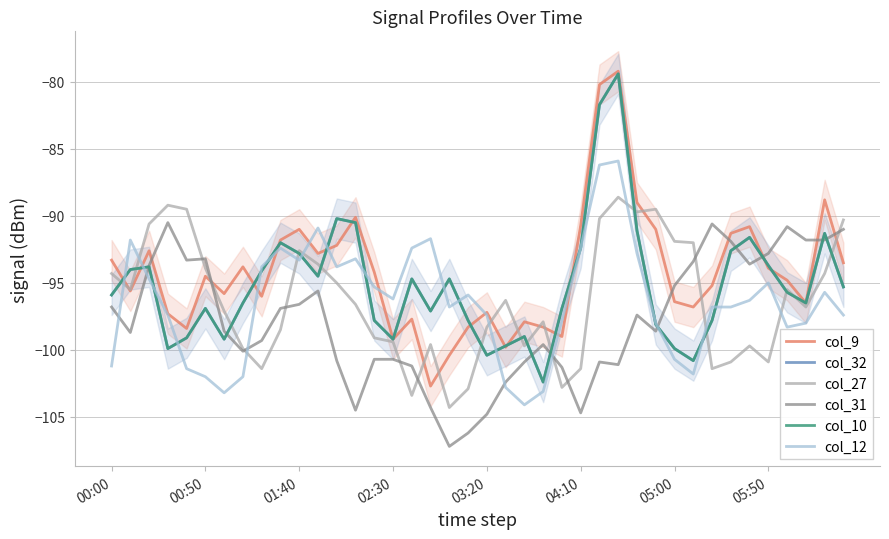

What is the difference between the col_12 values at 11 and 24?

6.9